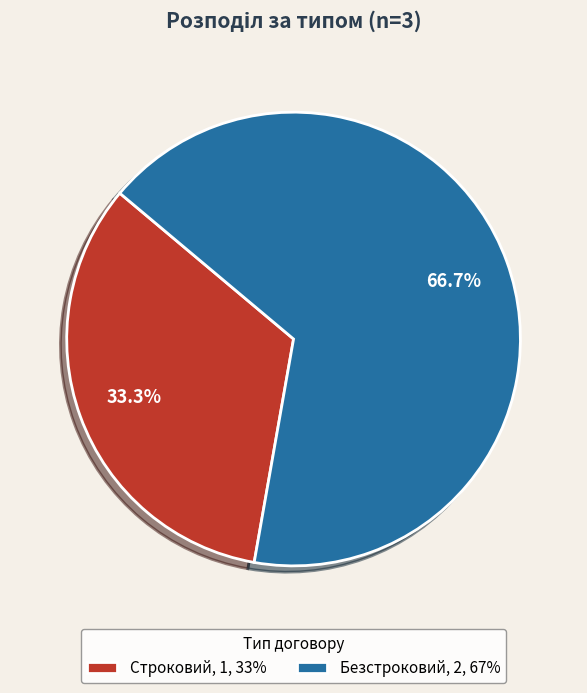

What is the ratio of the value at Безстроковий, 2, 67% to the value at Строковий, 1, 33%?

2.0